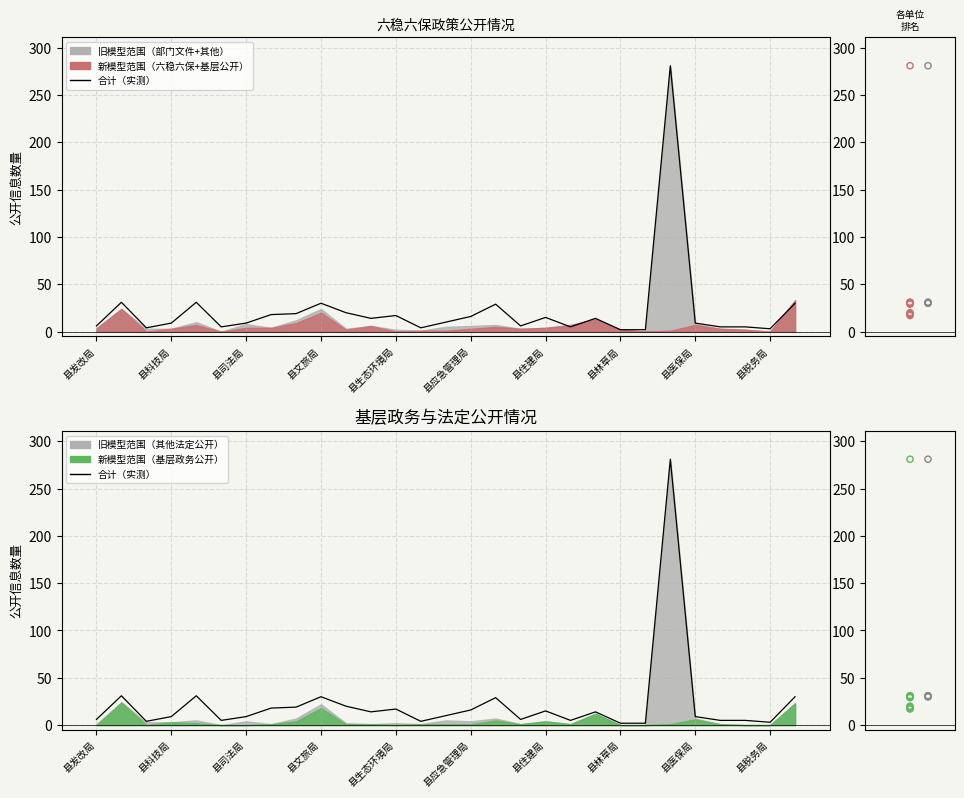

What is the change in value from 县住建局 to 16?

+20